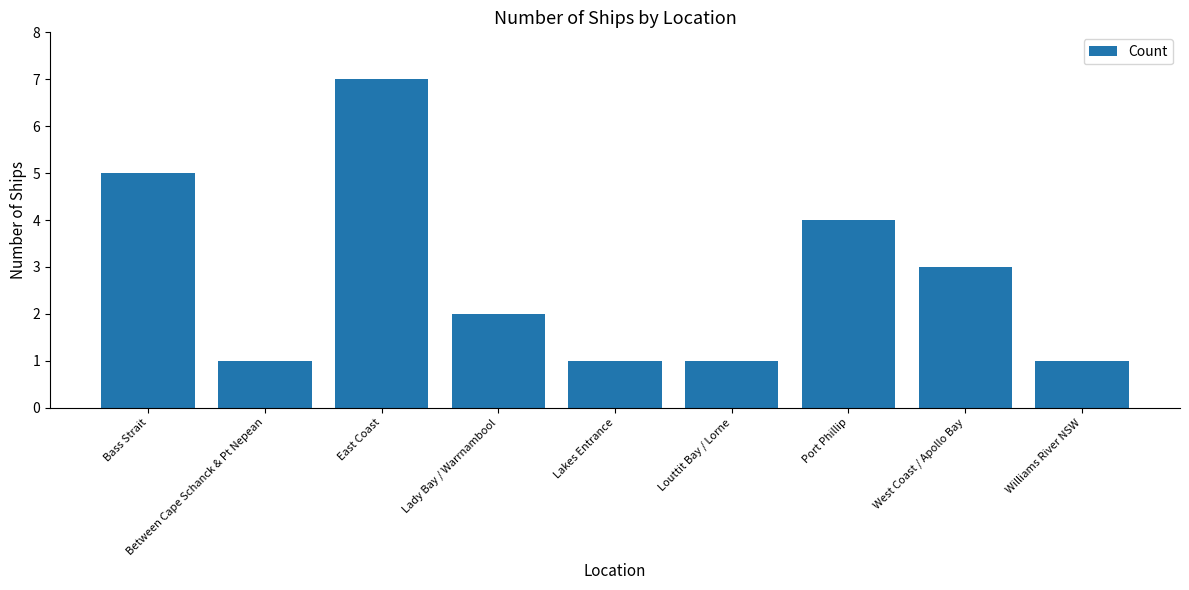

What is the sum of the values at Lady Bay / Warrnambool and East Coast?

9